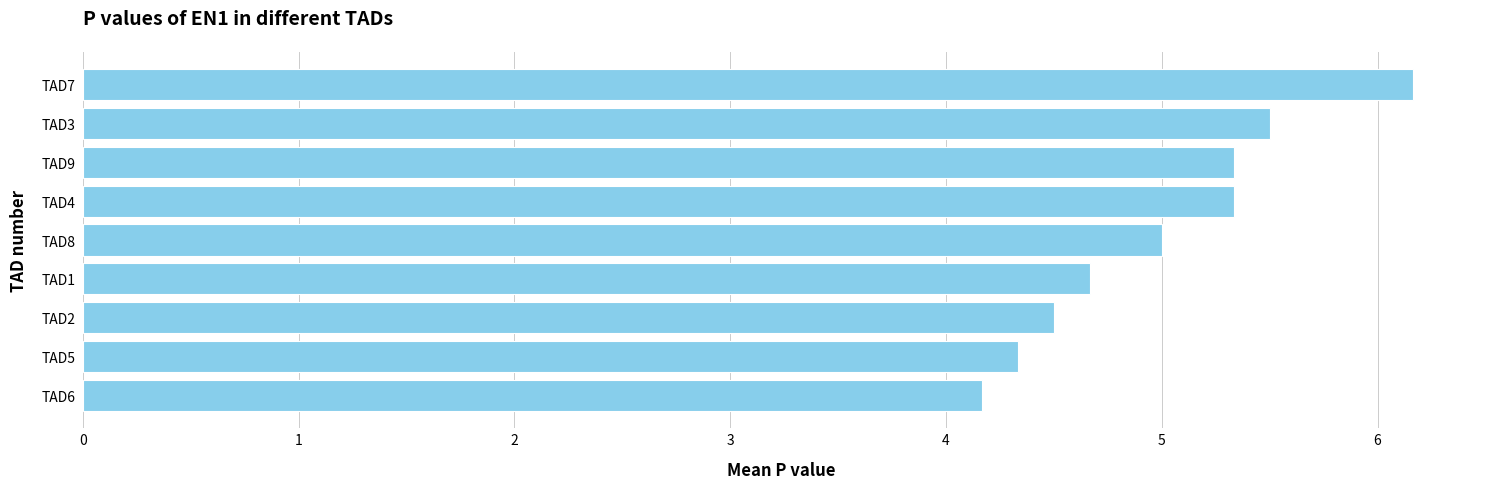

The chart shows a value of 4.2 at TAD6. True or false?

True